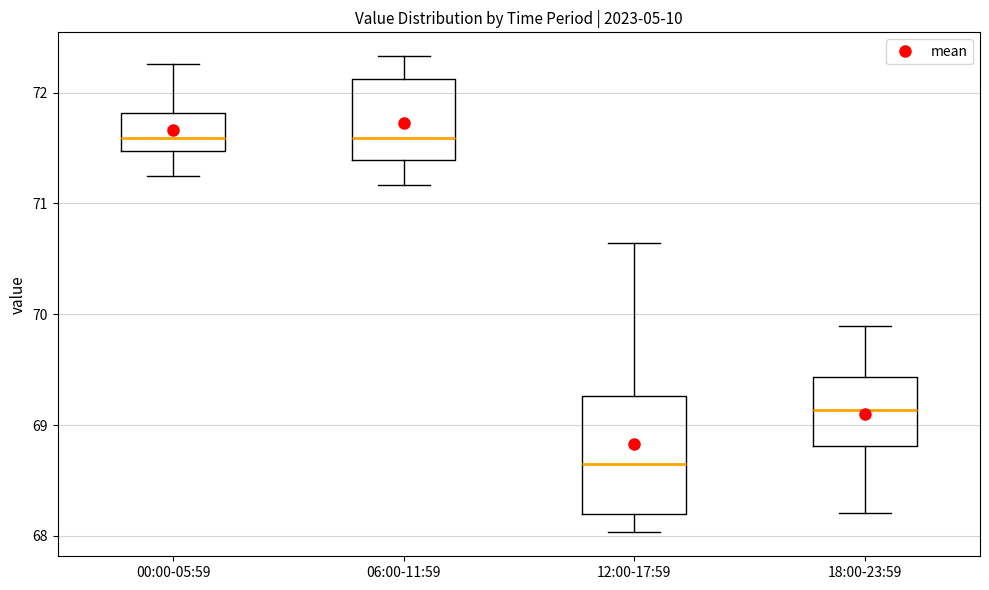

Reading left to right, read every box against the y-axis: the position of its median line, the range the box covers, and the ends of its whiskers. The values are not printed on the chart, so give them approximately, as read against the axis.

00:00-05:59: median 71.6, box 71.5 to 71.8, whiskers 71.3 to 72.3
06:00-11:59: median 71.6, box 71.4 to 72.1, whiskers 71.2 to 72.3
12:00-17:59: median 68.6, box 68.2 to 69.3, whiskers 68.0 to 70.6
18:00-23:59: median 69.1, box 68.8 to 69.4, whiskers 68.2 to 69.9